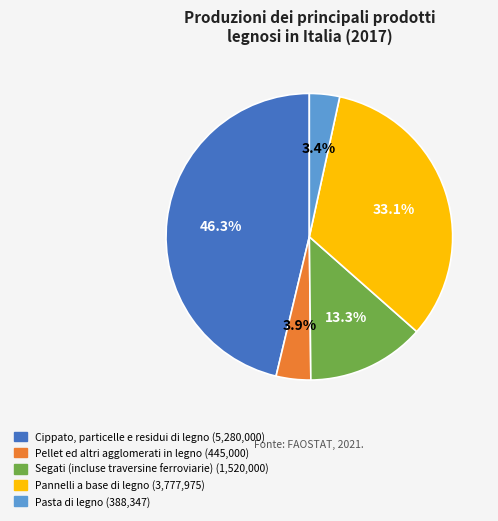

Is there a majority slice in this chart?

No